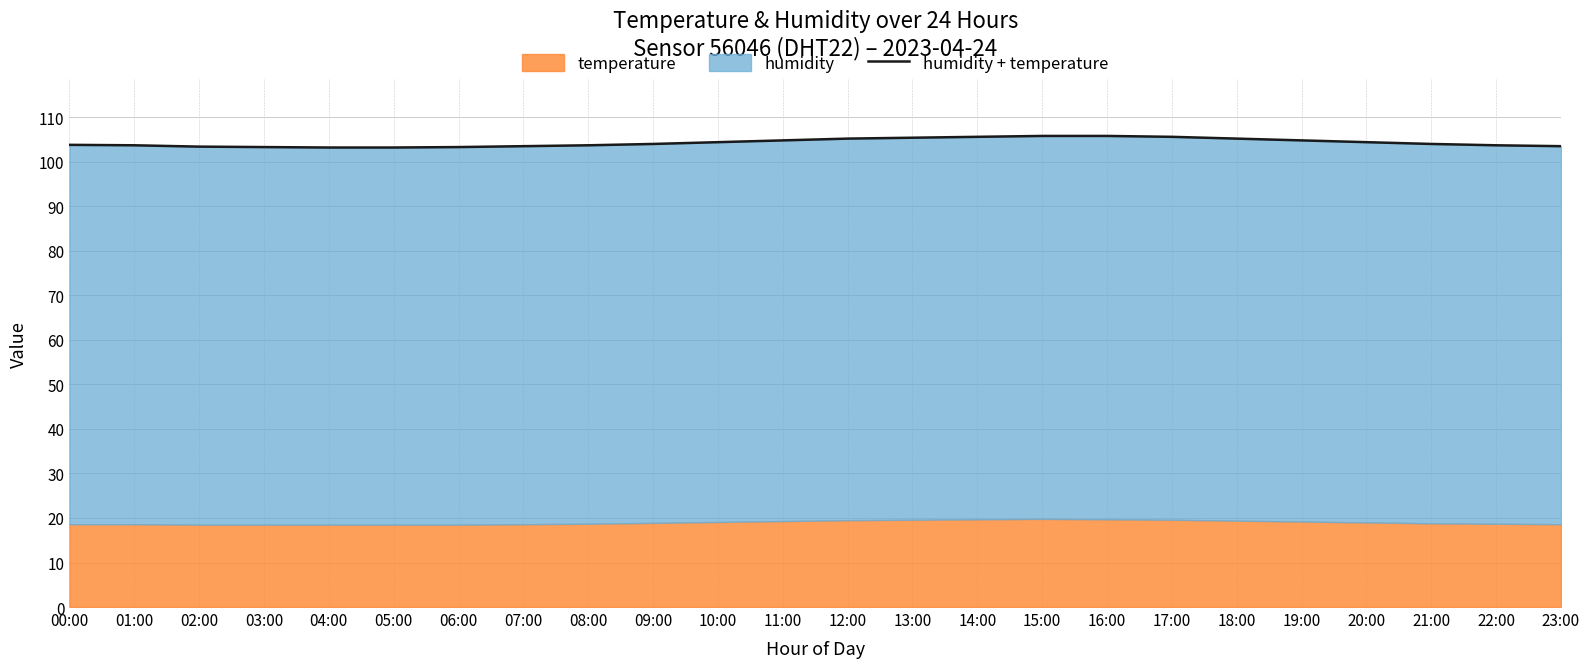

At which label does the data first exceed 104?

10:00